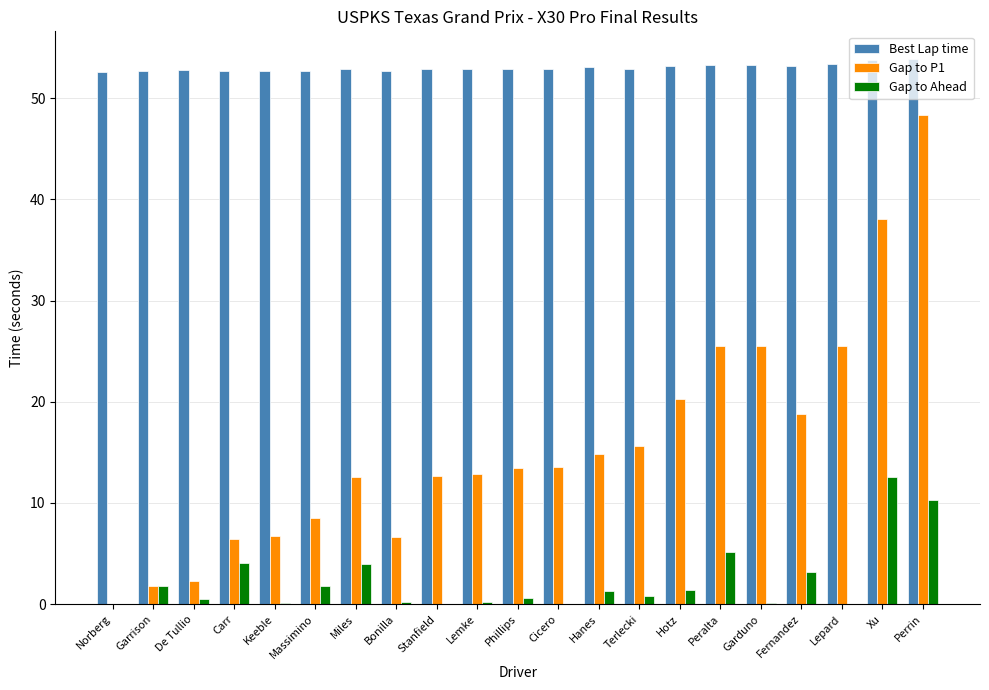

What is the spread (max minus min) of values at Xu?

41.2